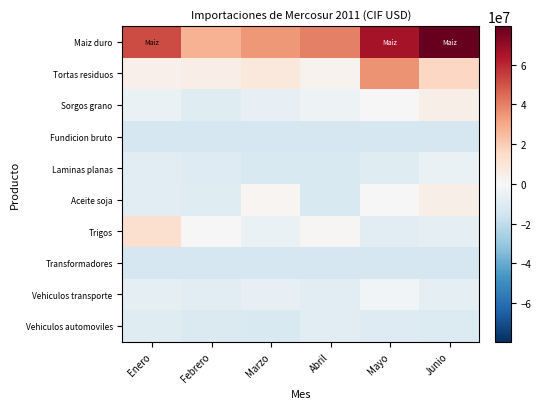

Which series has the widest spread of values?

Maiz duro